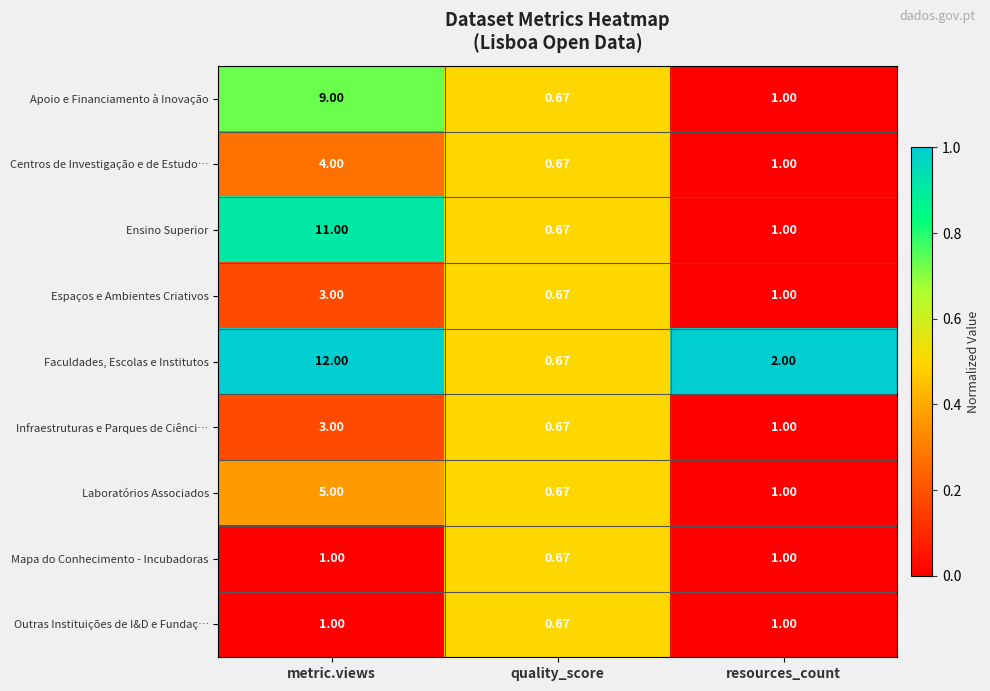

Which series has the largest range (max minus min)?

Faculdades, Escolas e Institutos